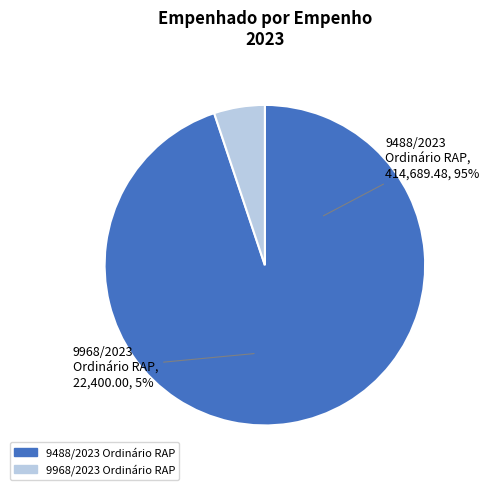

What is the total percentage of 9968/2023
Ordinário
RAP and 9488/2023
Ordinário
RAP?

100.0%